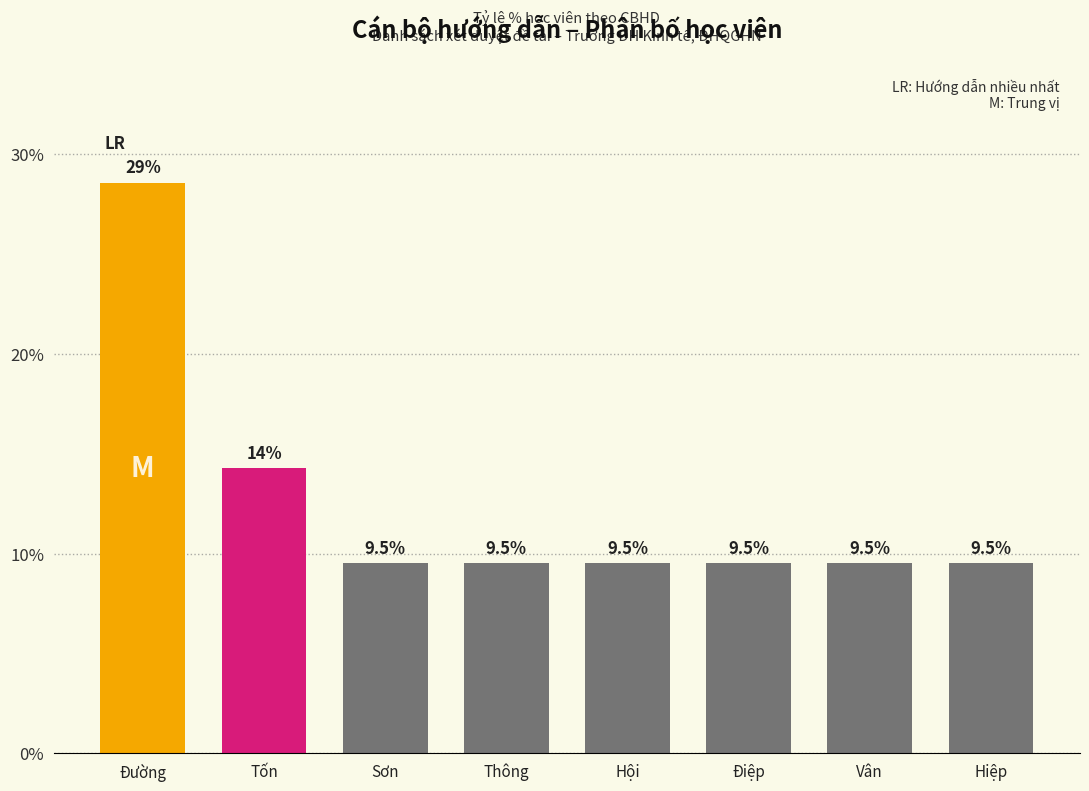

The chart shows a value of 9.5 at Vân. True or false?

True